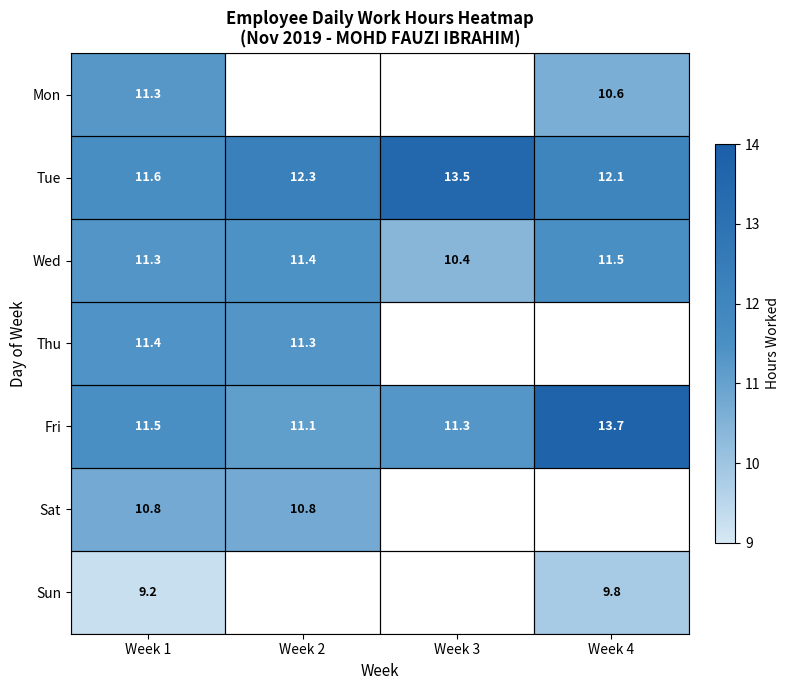

What is the sum of the Tue values at Week 4 and Week 1?

23.7